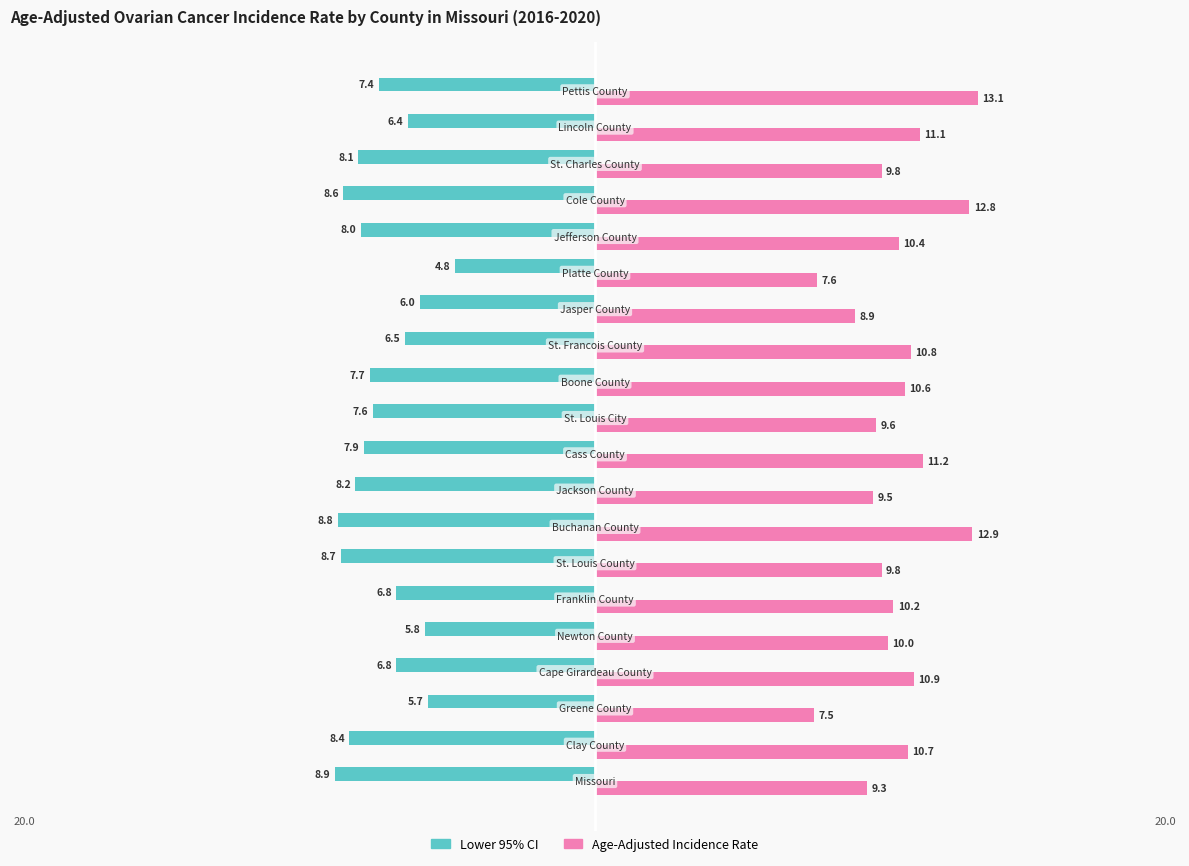

What is the minimum value shown in the chart?

-8.9